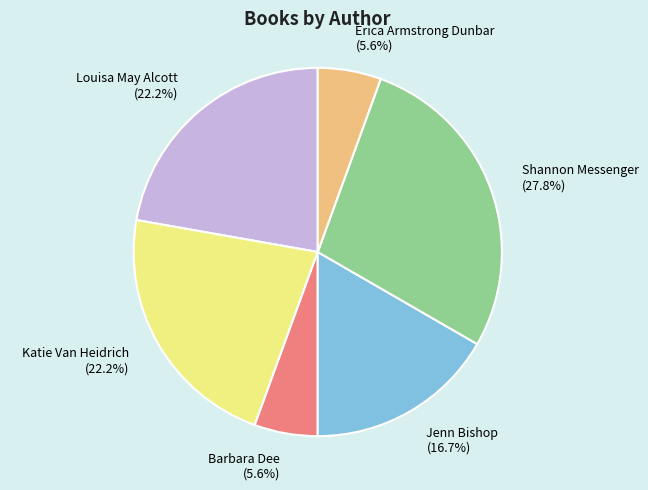

What is the total percentage of Erica Armstrong Dunbar and Louisa May Alcott?

27.8%